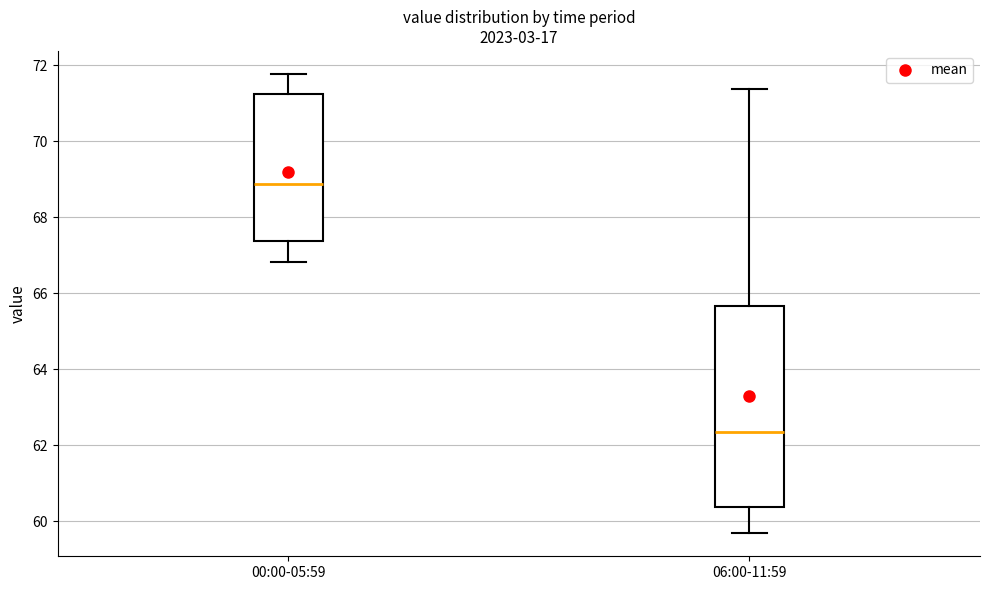

Which box has the highest median line?

00:00-05:59